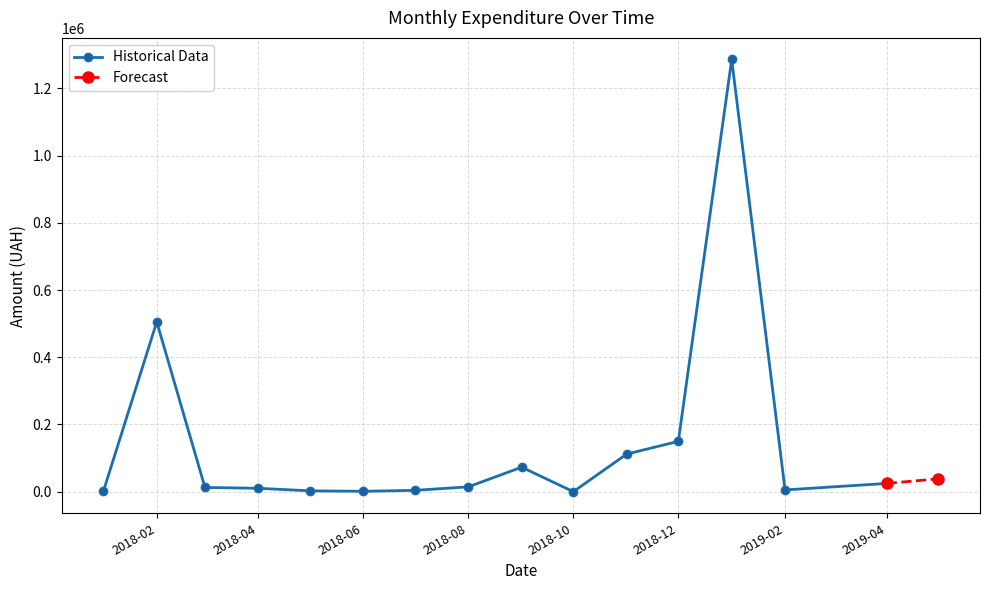

What is the smallest value displayed?

647.0